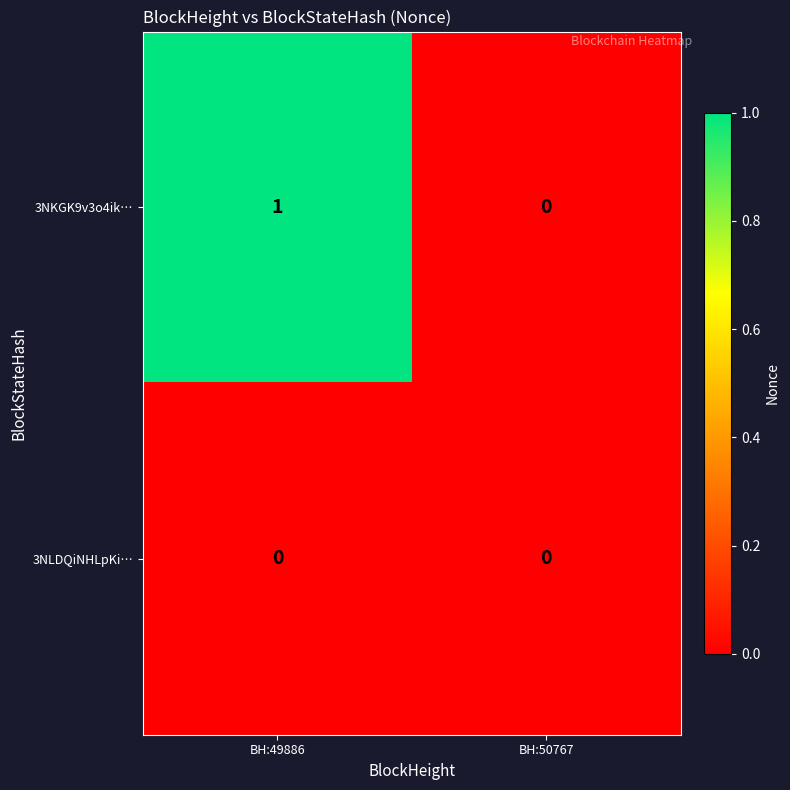

Rank the series by their maximum value, from lowest to highest.

3NLDQiNHLpKi…, 3NKGK9v3o4ik…